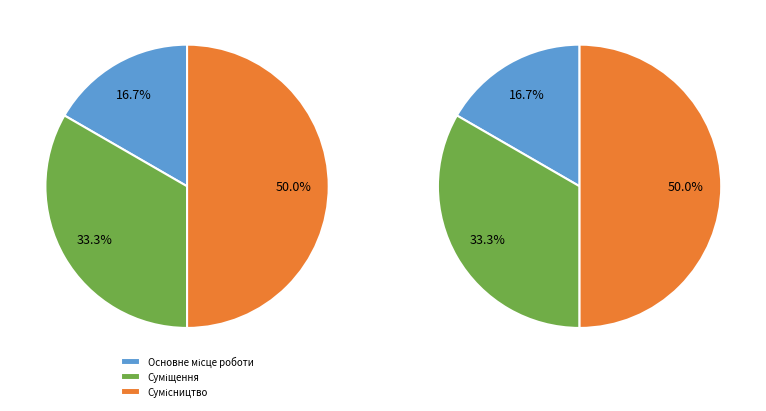

Does Суміщення account for over 50% of the chart?

No